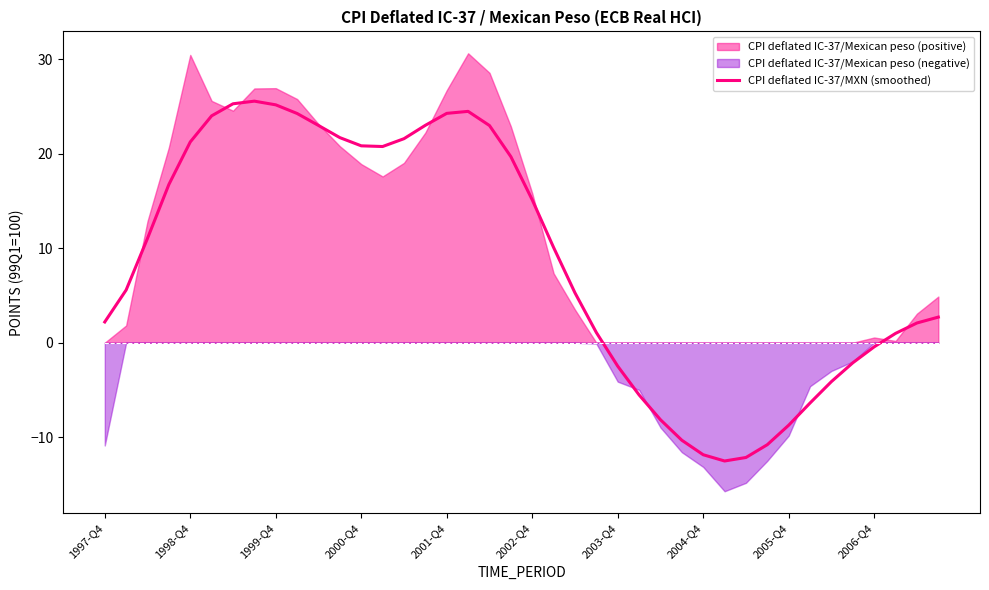

True or false: the data shows 23.0 at 15.

True